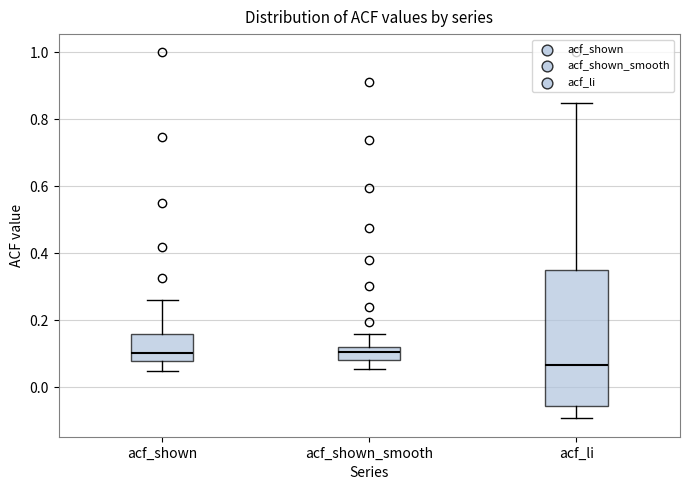

Where is the upper edge of the box for acf_shown on the y-axis? The values are not printed on the chart, so give them approximately, as read against the axis.

0.16